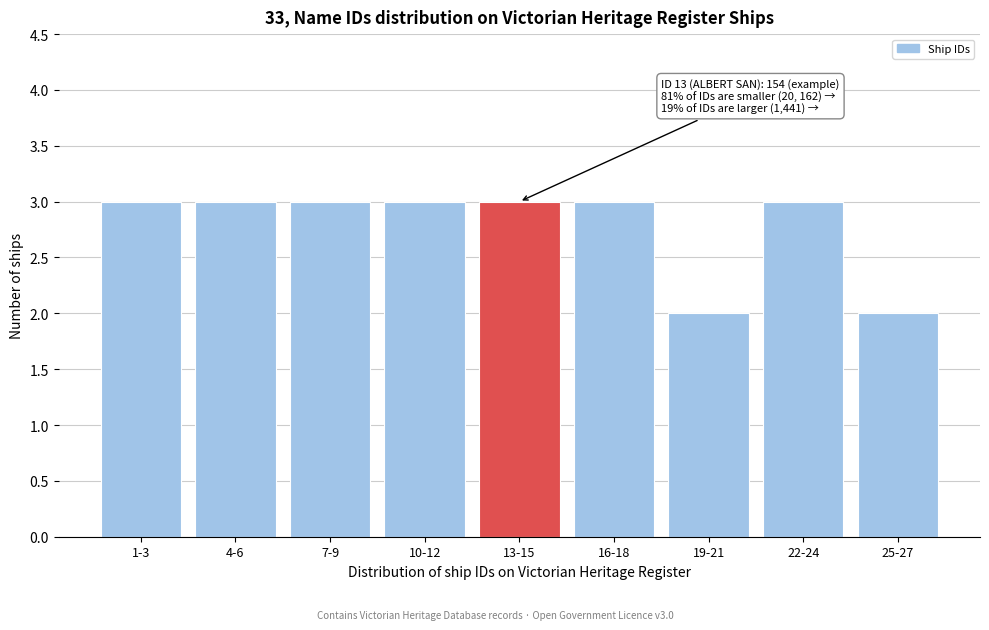

Reading left to right, transcribe all the data shown in this chart.

1-3=3	4-6=3	7-9=3	10-12=3	13-15=3	16-18=3	19-21=2	22-24=3	25-27=2